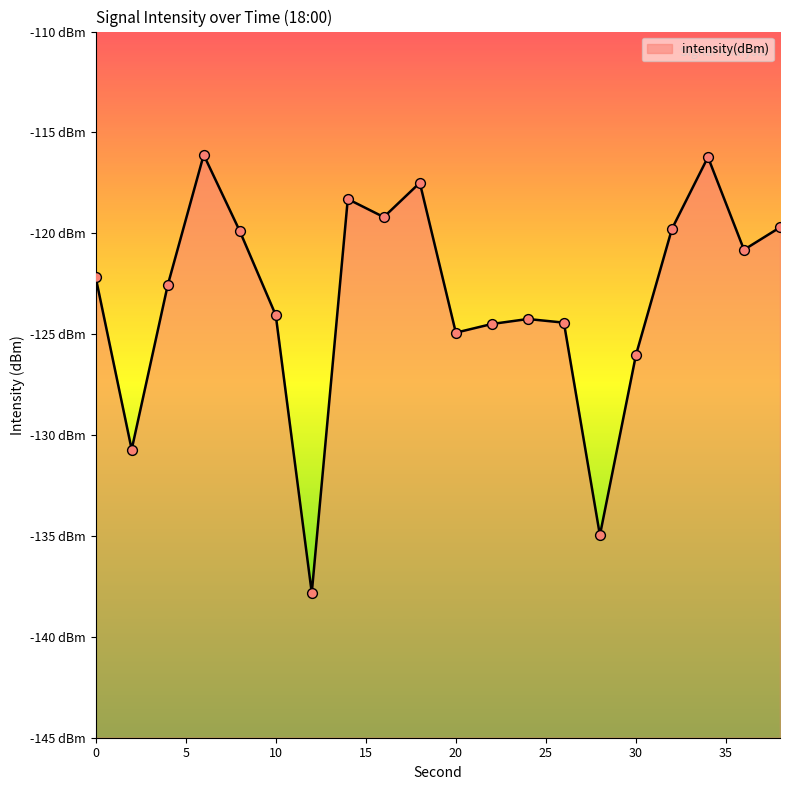

Which has a higher value, 6 or 38?

6